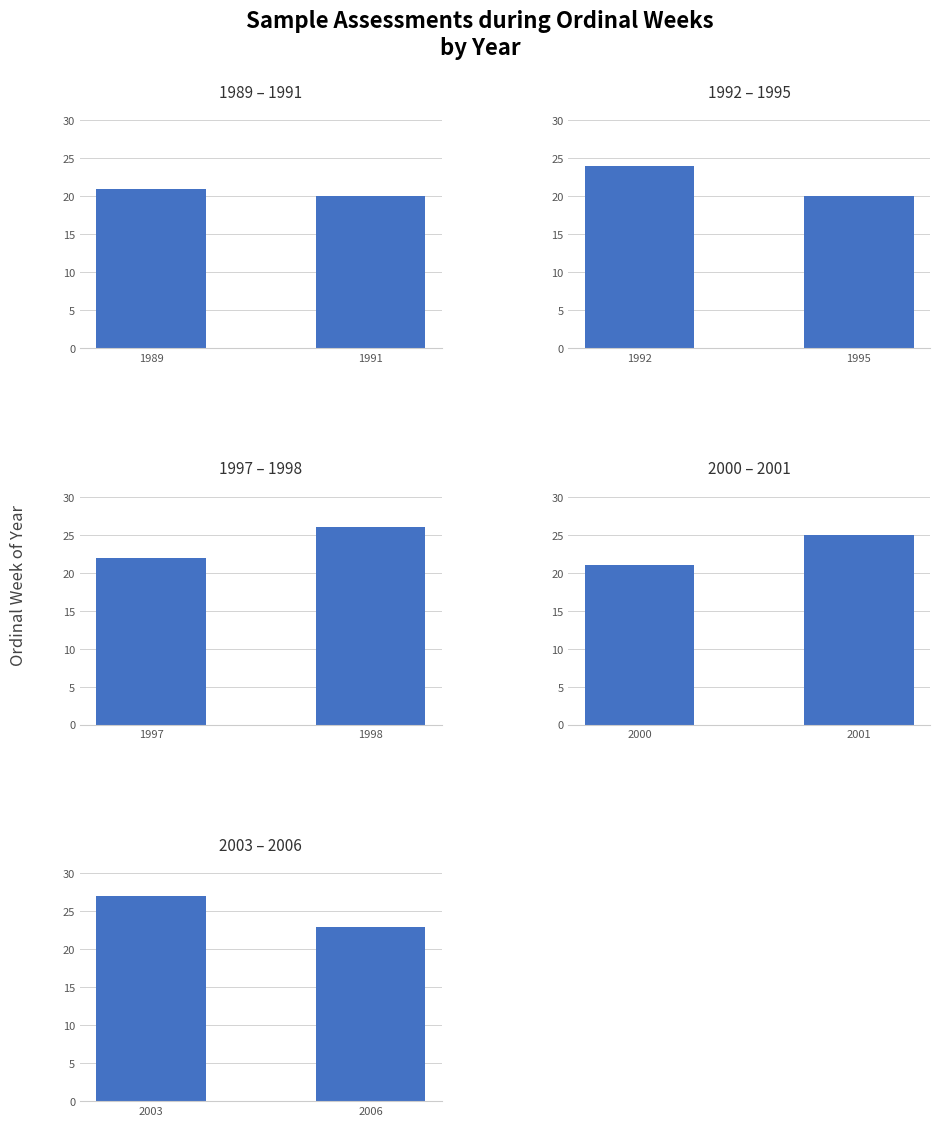

How many distinct data groups are displayed?

5